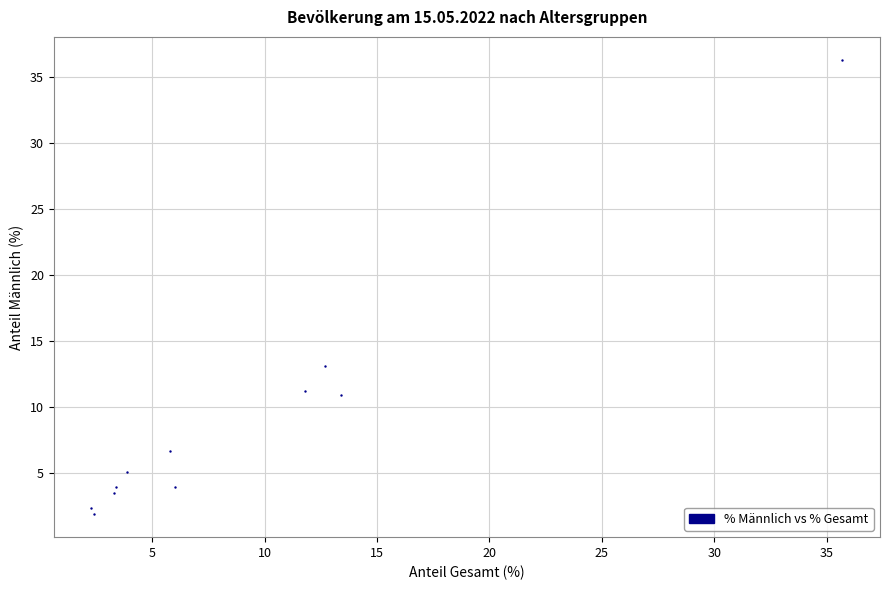

What Y value in the scatter plot is closest to 19?

13.1